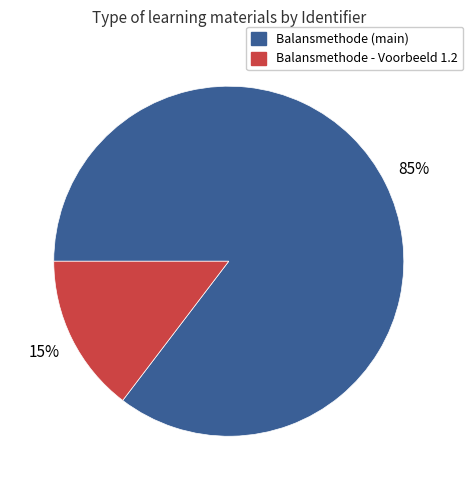

Is there a majority slice in this chart?

Yes